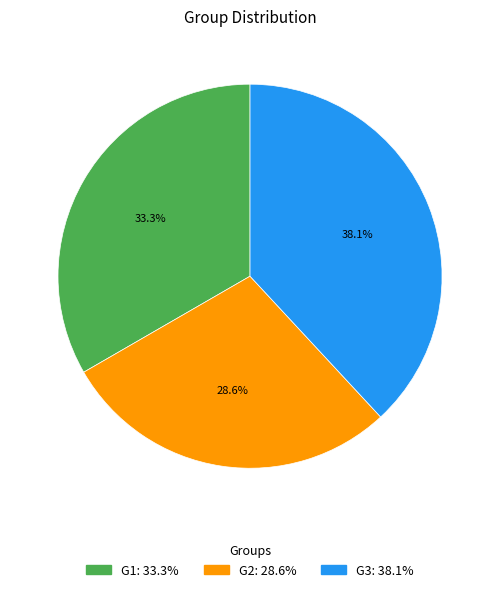

The G3 slice represents 38% of the pie. True or false?

True